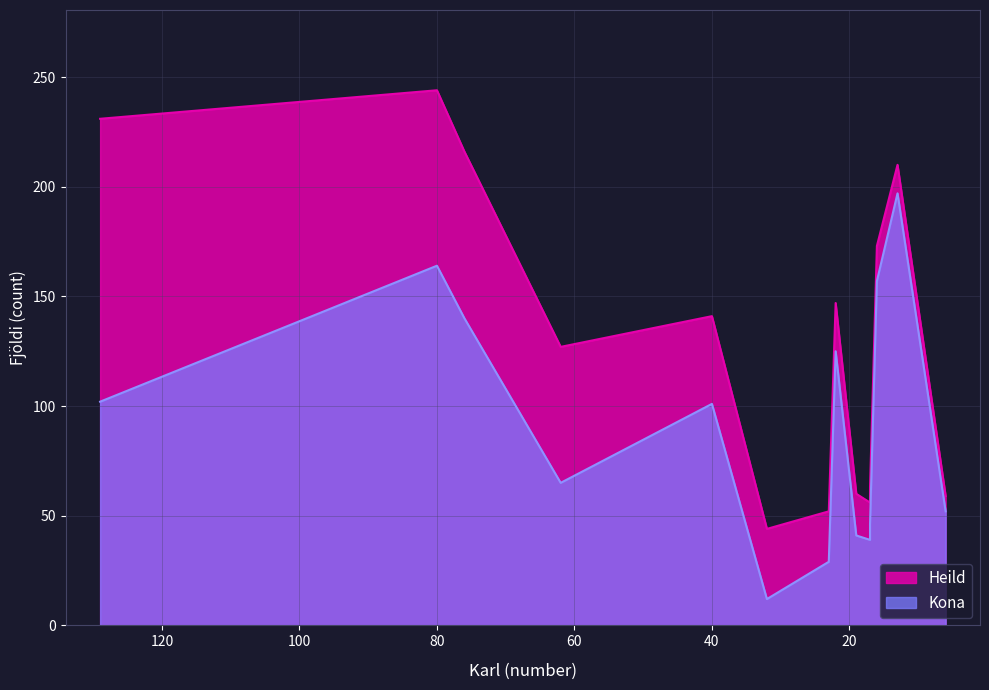

True or false: Kona and Heild cross at least once.

False